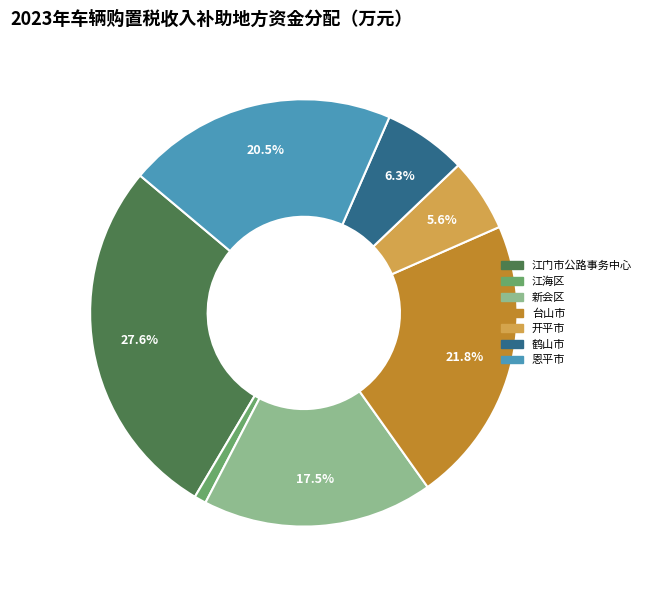

Combined, do 新会区 and 江门市公路事务中心 account for over 50%?

No